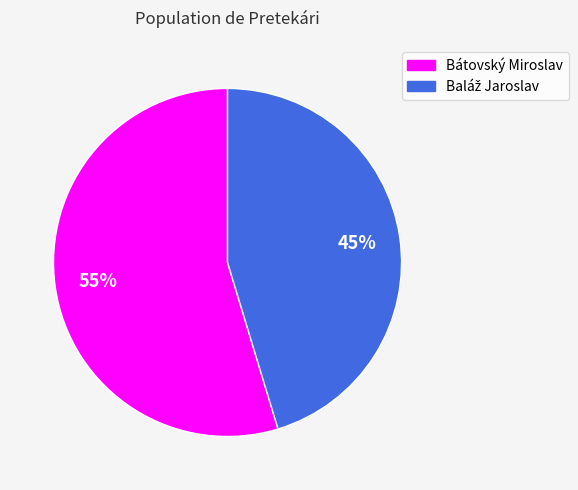

Which slice is the largest?

Bátovský Miroslav